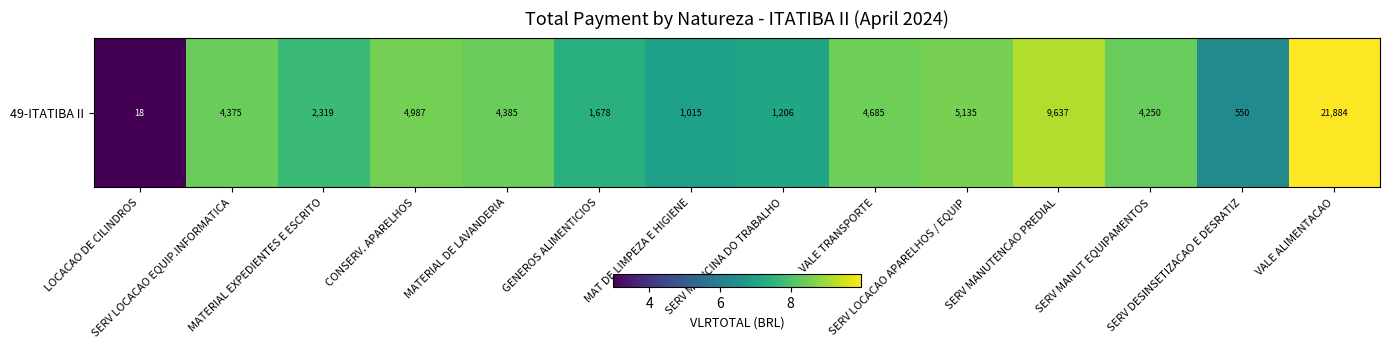

What is the smallest value displayed?

3.0